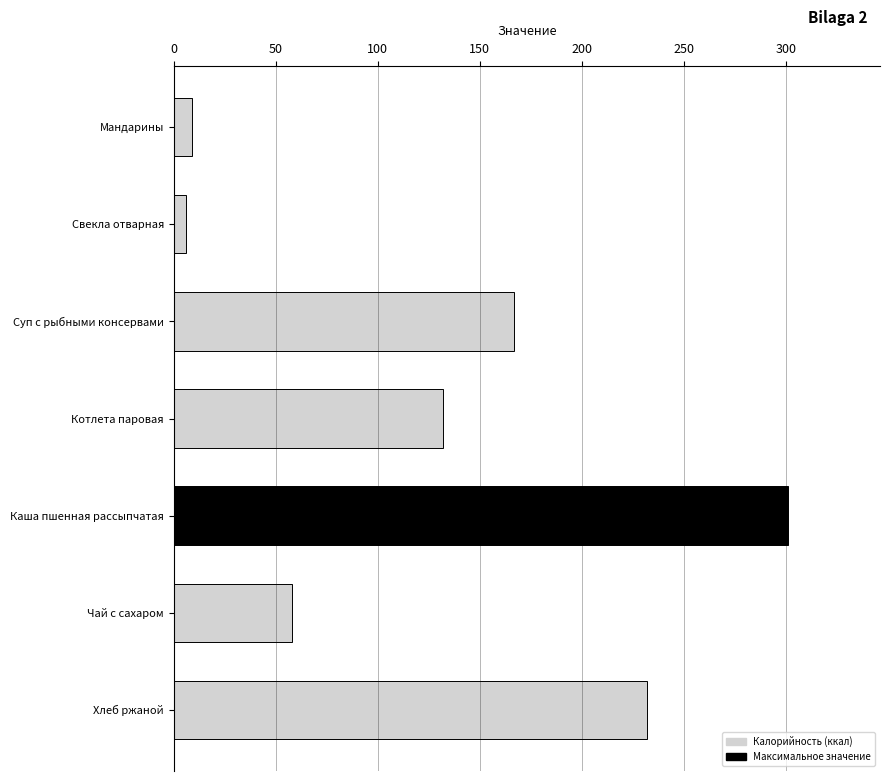

What is the difference between the second highest and minimum values?

226